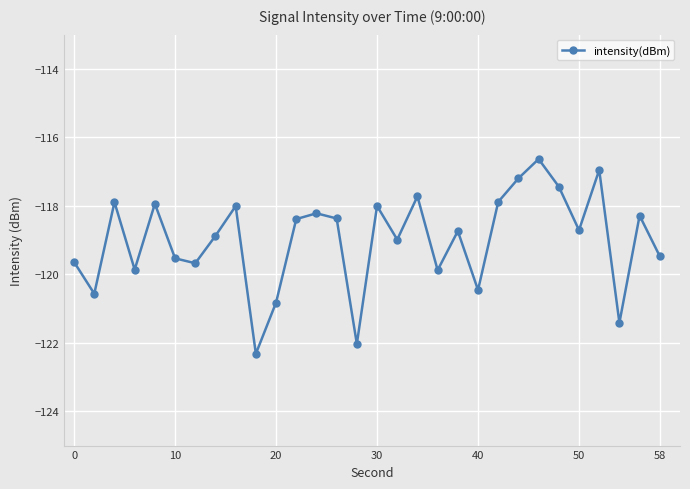

What is the maximum value shown in the chart?

-116.6